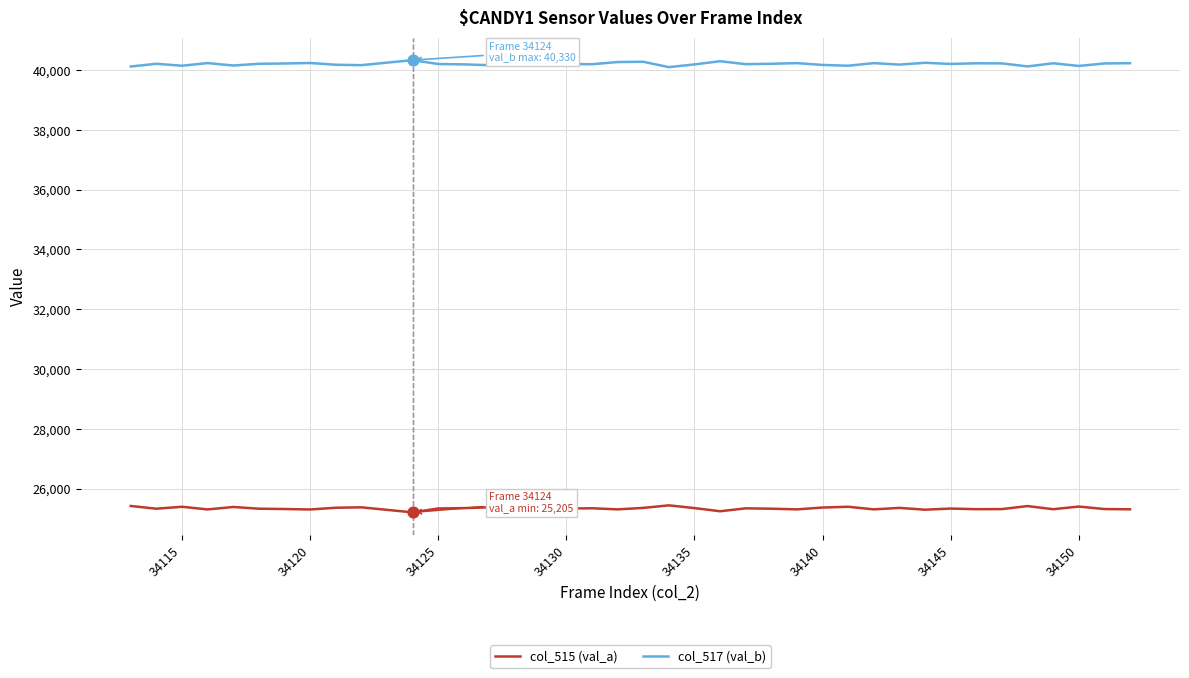

Which series has the largest total across all categories?

col_517 (val_b)